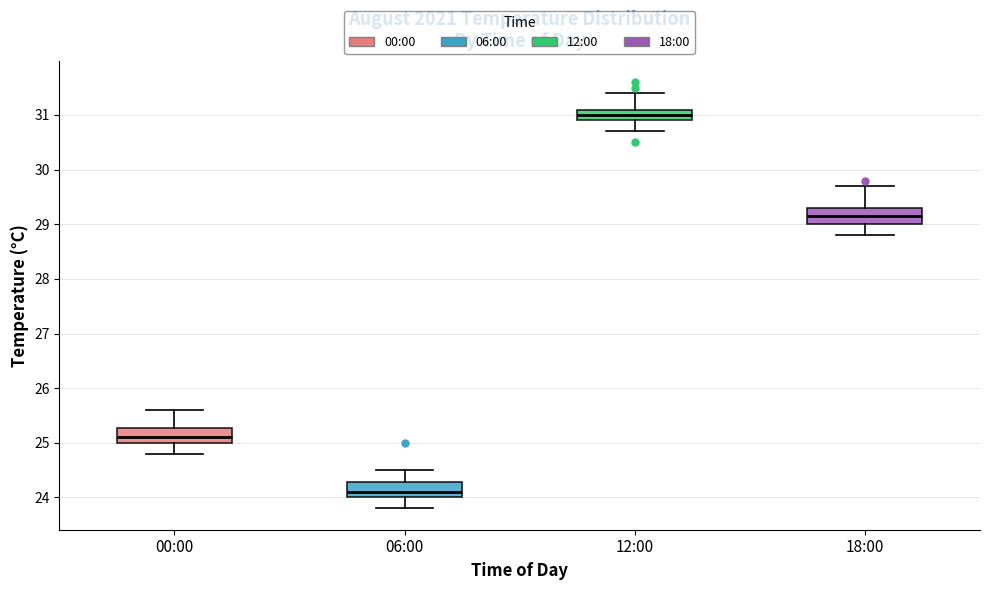

Which box has the lowest median line?

06:00